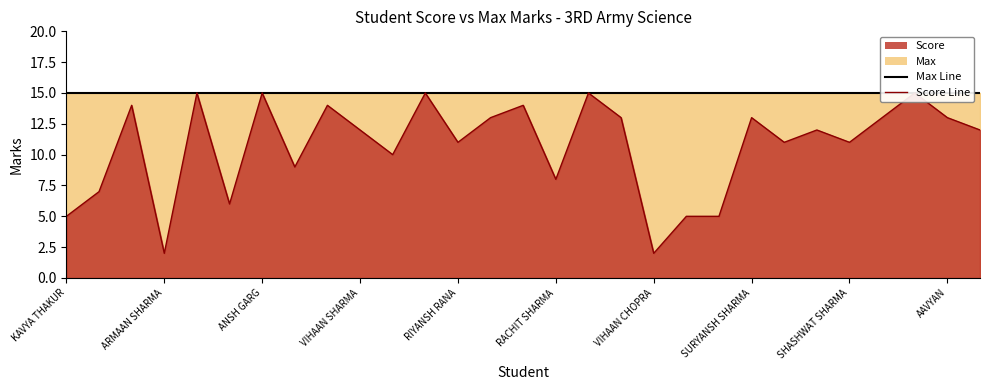

Reading left to right, transcribe all the data shown in this chart.

KAVYA THAKUR=5	ISHAAN THAKUR=7	BHAVY KATNA=14	ARMAAN SHARMA=2	ANSHU PATHANIA=15	ANSH SHARMA=6	ANSH GARG=15	ANMOL SHARMA=9	ANICK BHATIA=14	VIHAAN SHARMA=12	SONU THAKUR=10	AAYUSH SHARMA=15	RIYANSH RANA=11	HARSHPREET SINGH=13	VAIBHAV SHARMA=14	RACHIT SHARMA=8	SARANKSHITA=15	TANVI SHARMA=13	VIHAAN CHOPRA=2	SUPRIYA SINGH=5	KHUSHI RANA=5	SURYANSH SHARMA=13	NIVEDITA DHIMAN=11	MAYANK PATHAK=12	SHASHWAT SHARMA=11	SANCHIT KUMAR=13	REYANSH SHARMA=15	AAVYAN=13	ABHINAV SHARMA=12